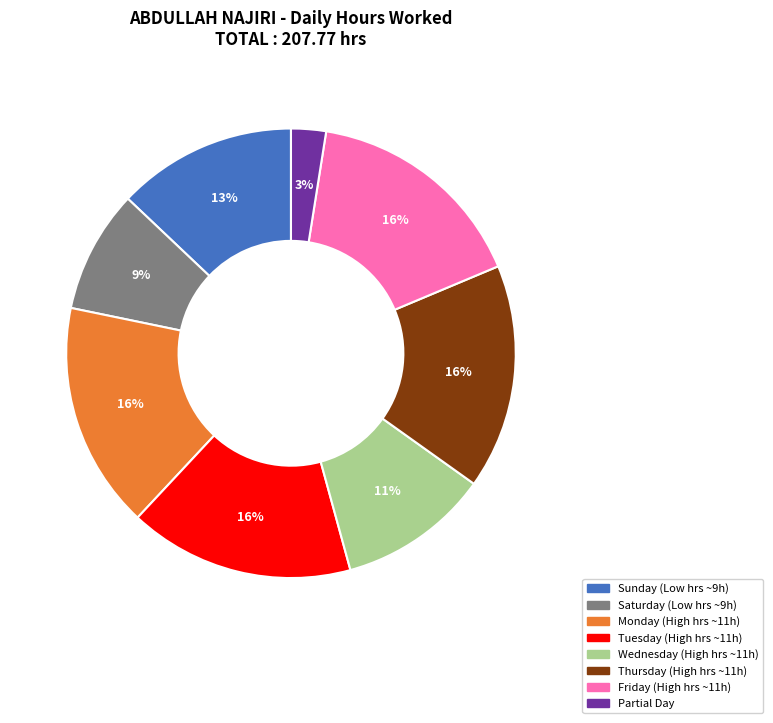

Count the number of slices in the pie.

8